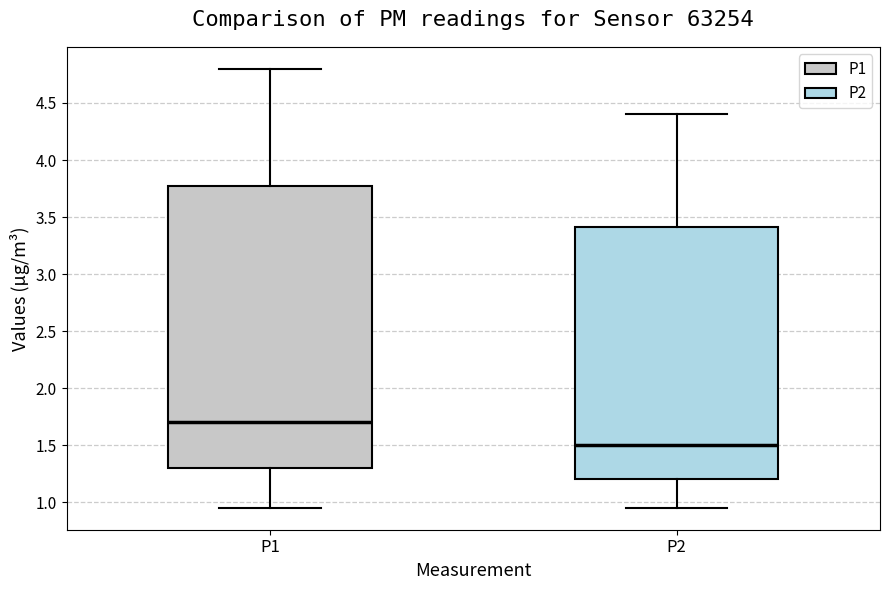

Which box's median line is the lowest?

P2